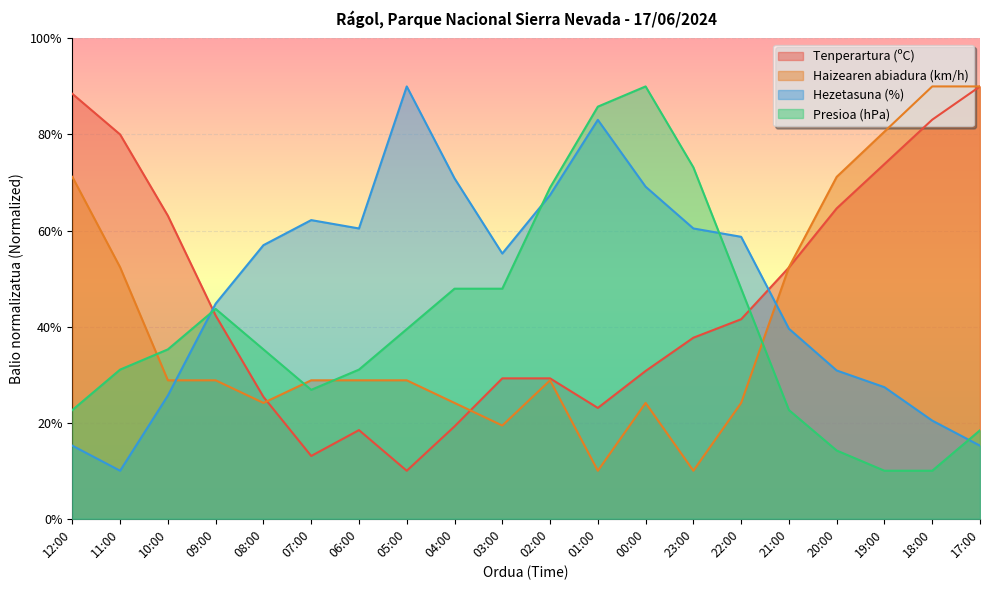

The value of Haizearen abiadura (km/h) at 17:00 is 90.0. True or false?

True